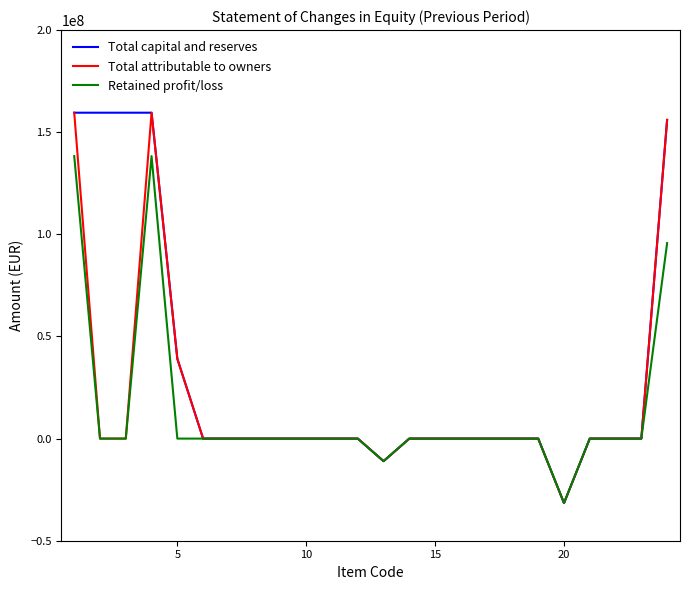

Which series has the largest total across all categories?

Total capital and reserves